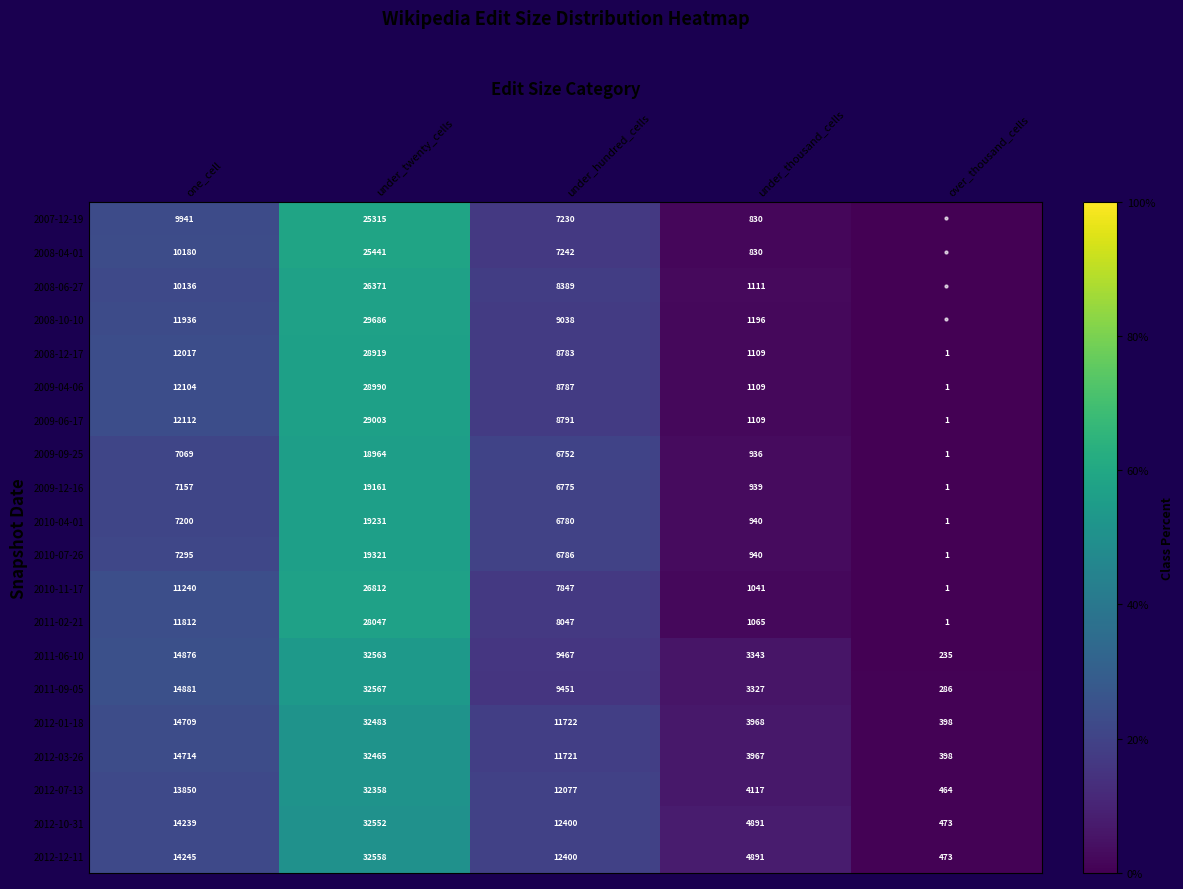

Between one_cell and over_thousand_cells, which is larger?

one_cell